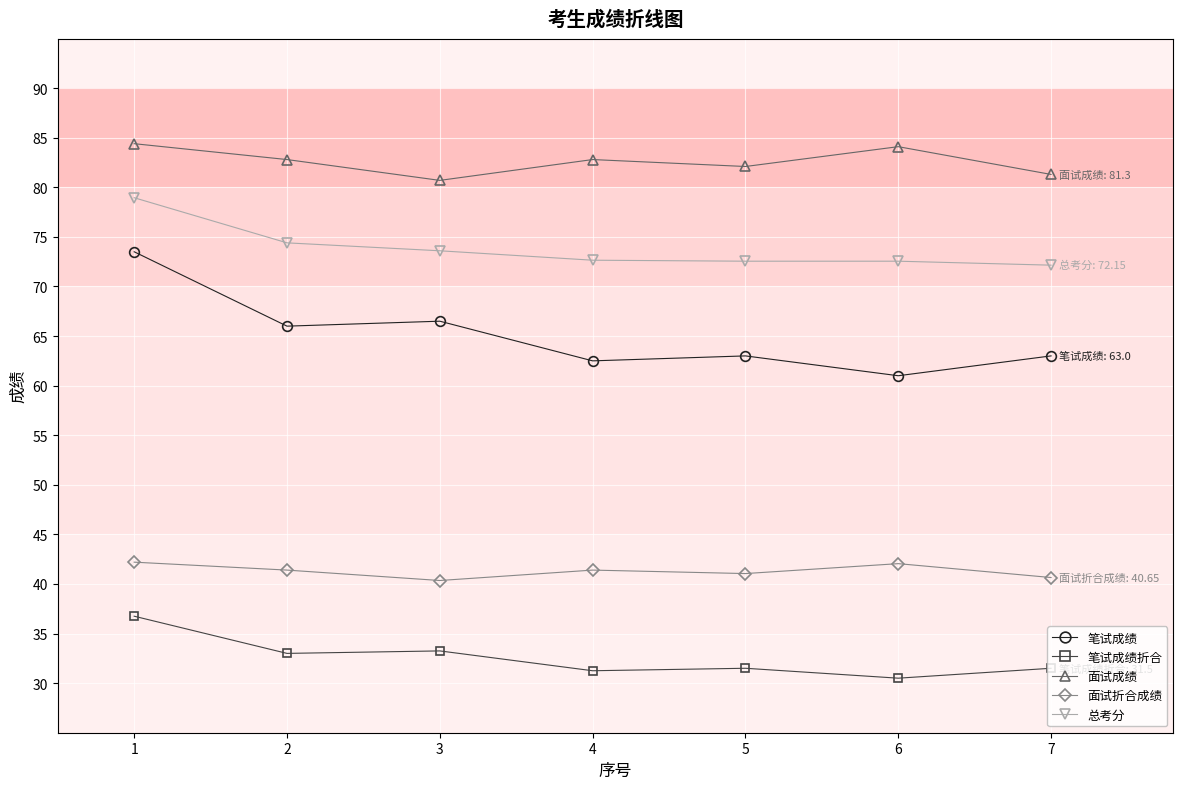

True or false: 笔试成绩折合 has a value of 9.7 at 5.

False